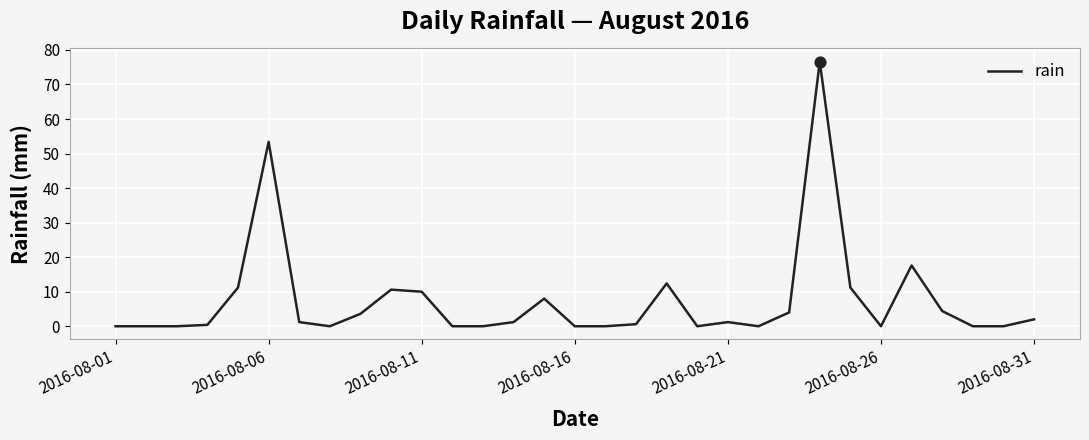

What is the maximum value shown in the chart?

76.6